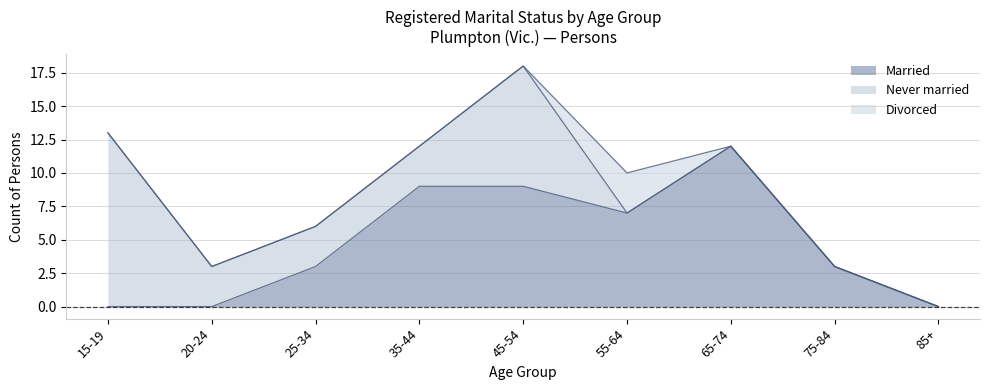

In Divorced, how many points are higher than both neighbors (excluding endpoints)?

1